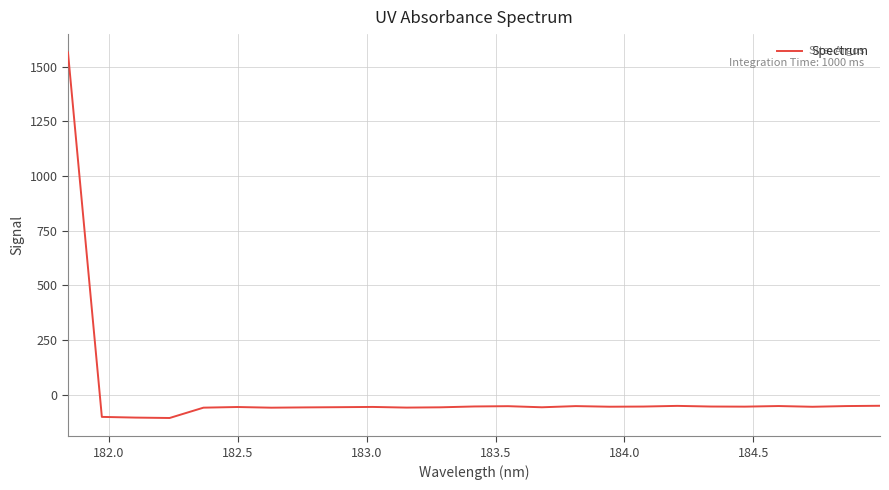

What is the difference between the maximum and minimum values?

1671.5